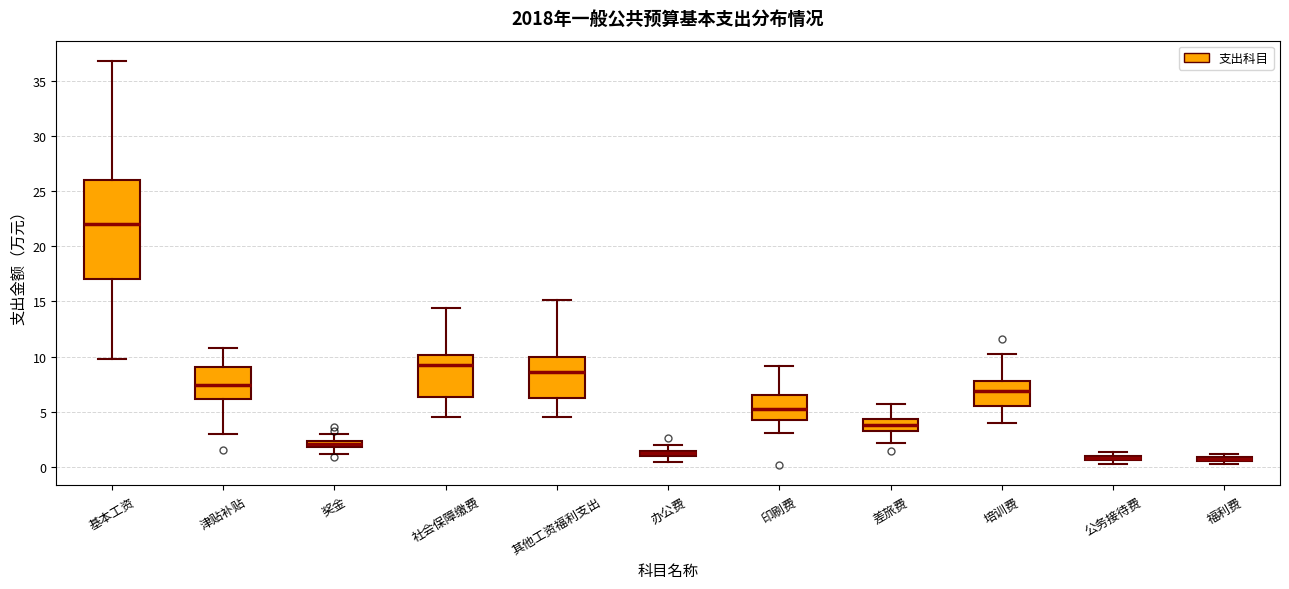

Where is the upper edge of the box for 福利费 on the y-axis? The values are not printed on the chart, so give them approximately, as read against the axis.

1.0